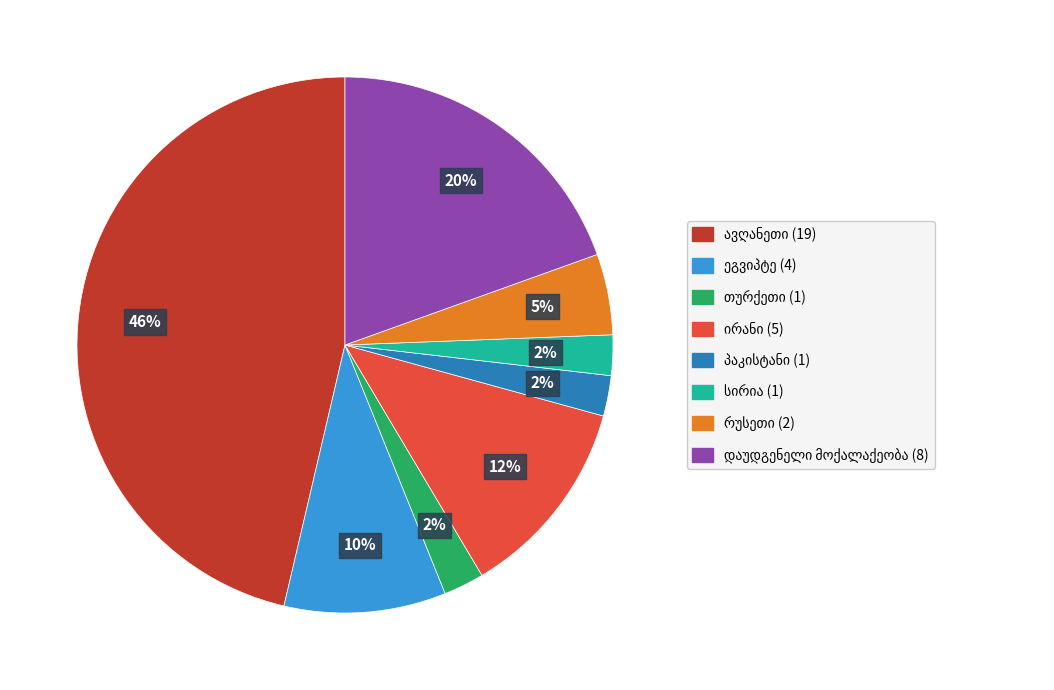

To the nearest percent, what is the average slice percentage?

12%